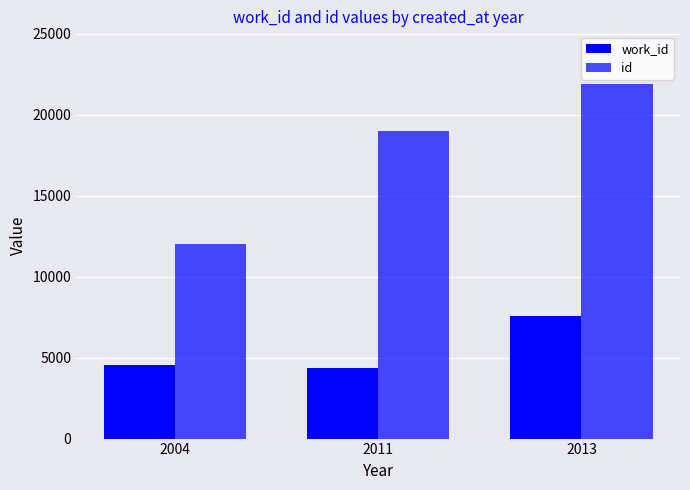

What is the sum of all id values?

52876